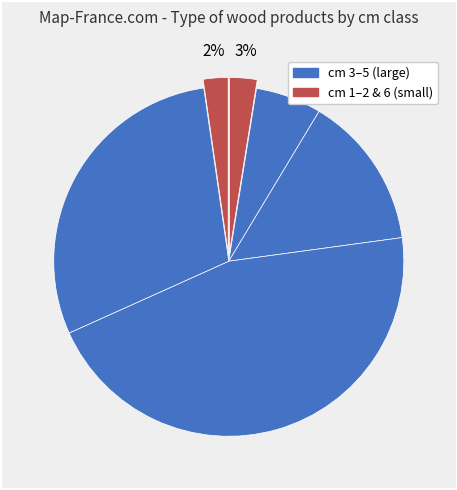

Count the number of slices in the pie.

6